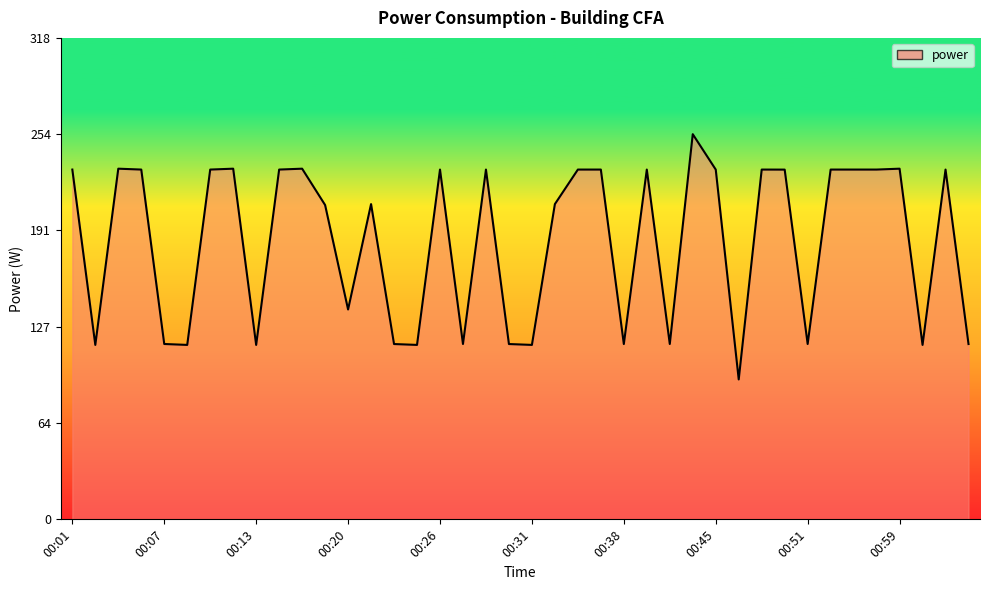

How many values exceed 231?

20